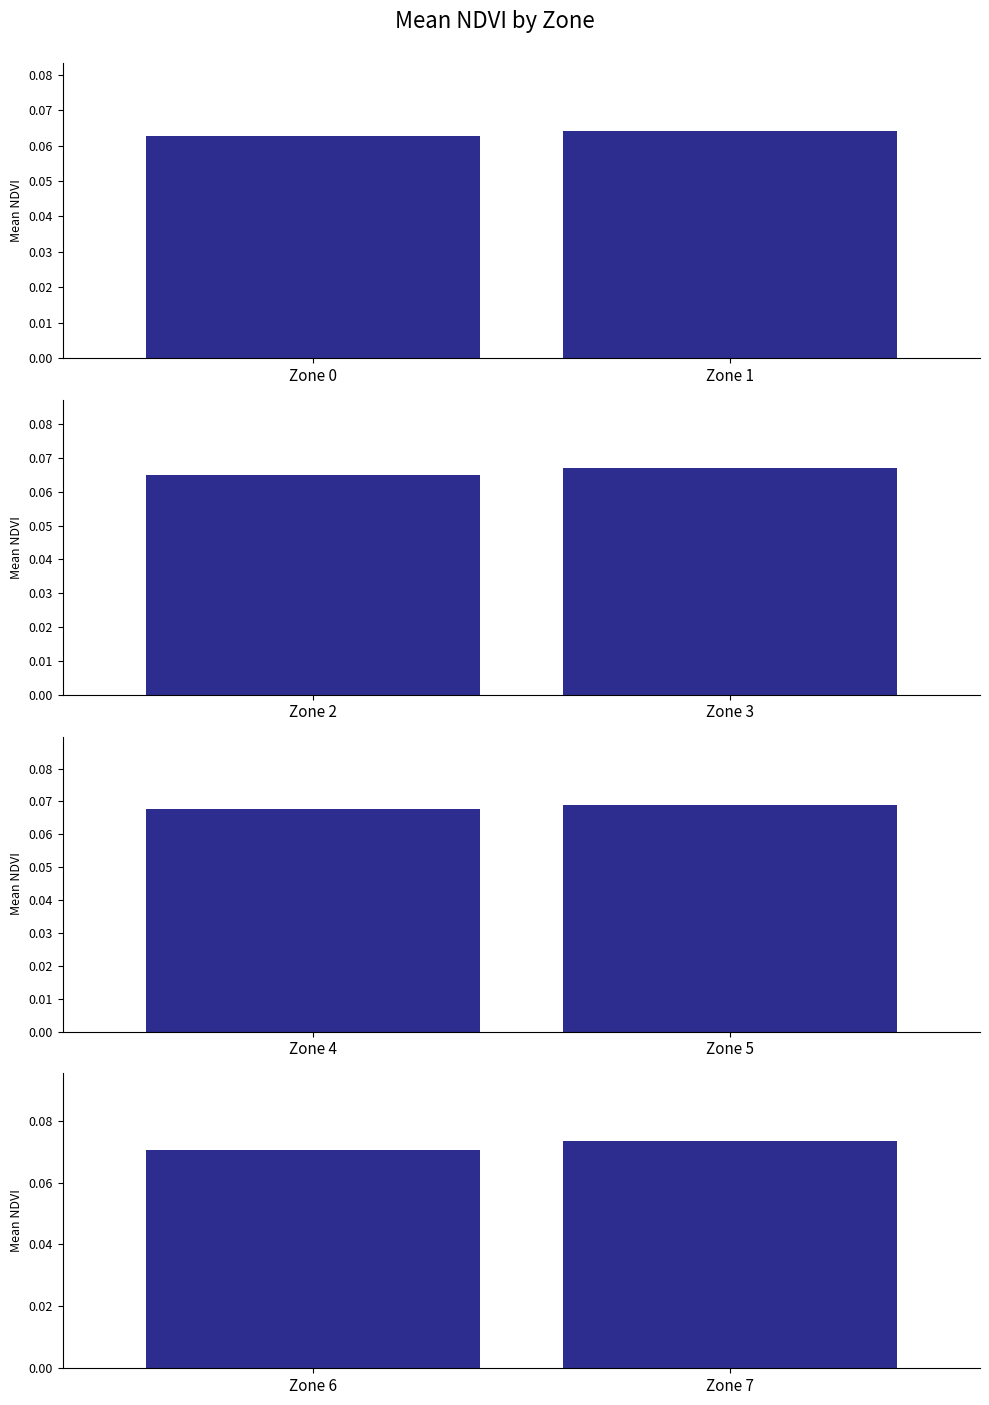

What value does the data have at Zone 6?

0.1